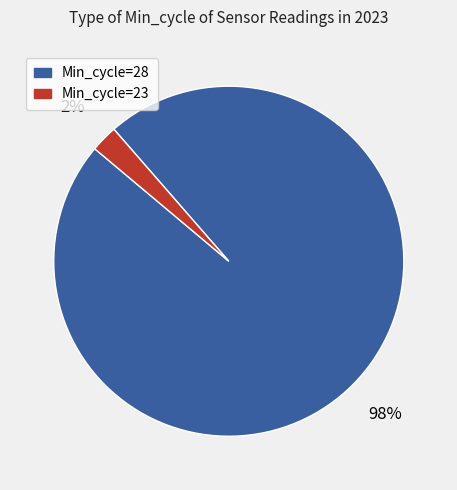

To the nearest percent, what is the average slice percentage?

50%